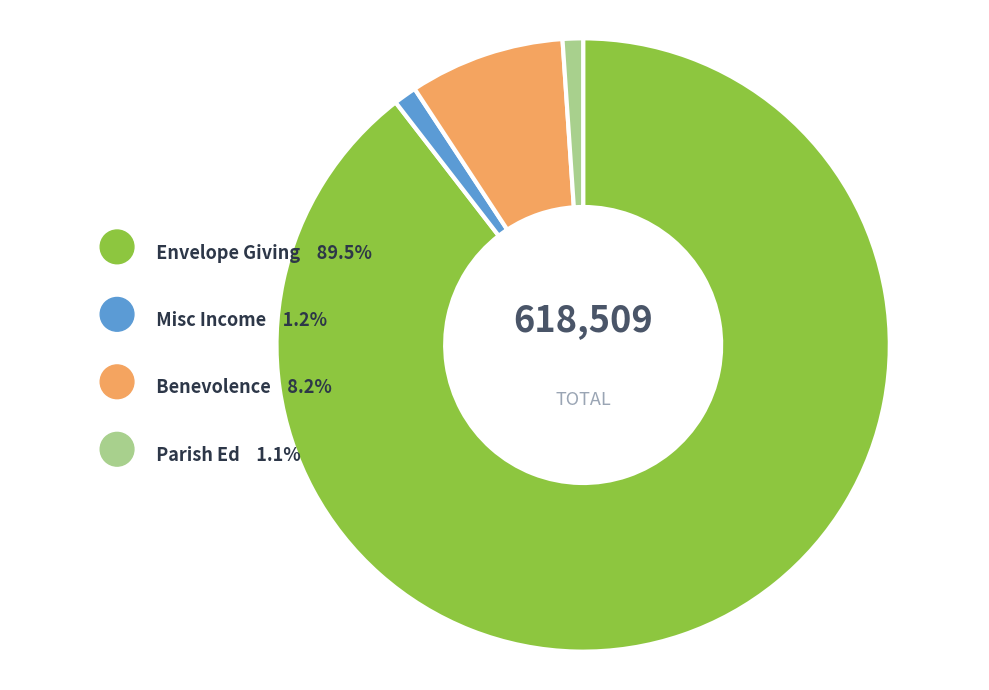

Approximately how many times larger is the value at Parish Ed compared to Misc Income?

0.9